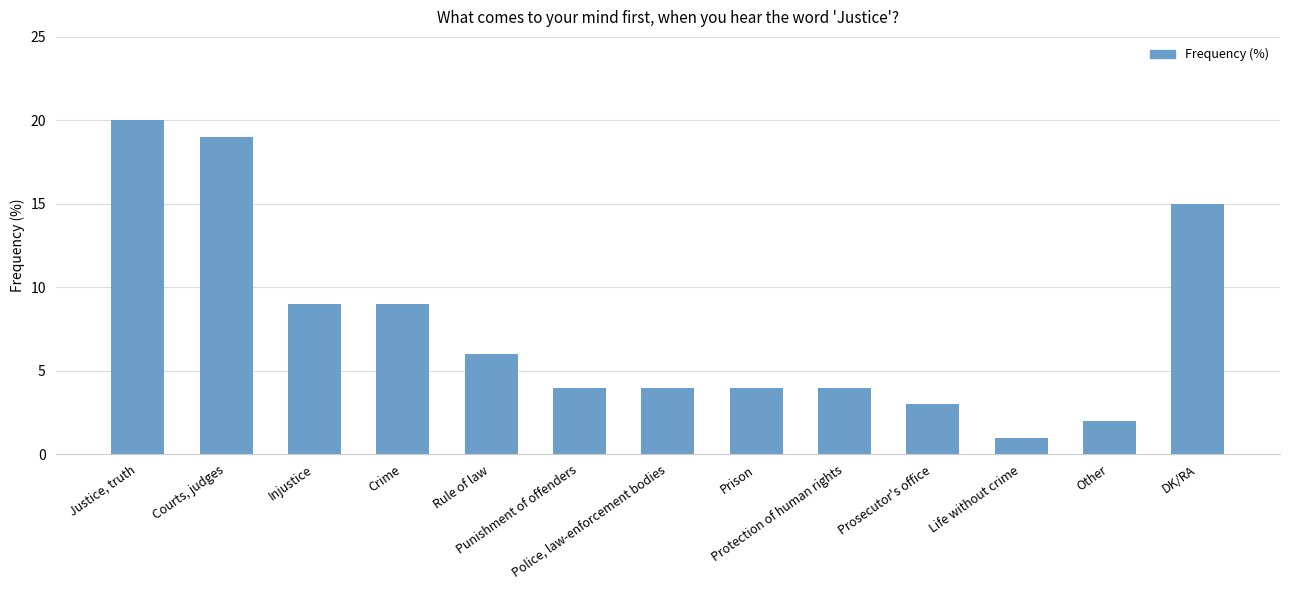

What is the difference between the maximum and minimum values?

19